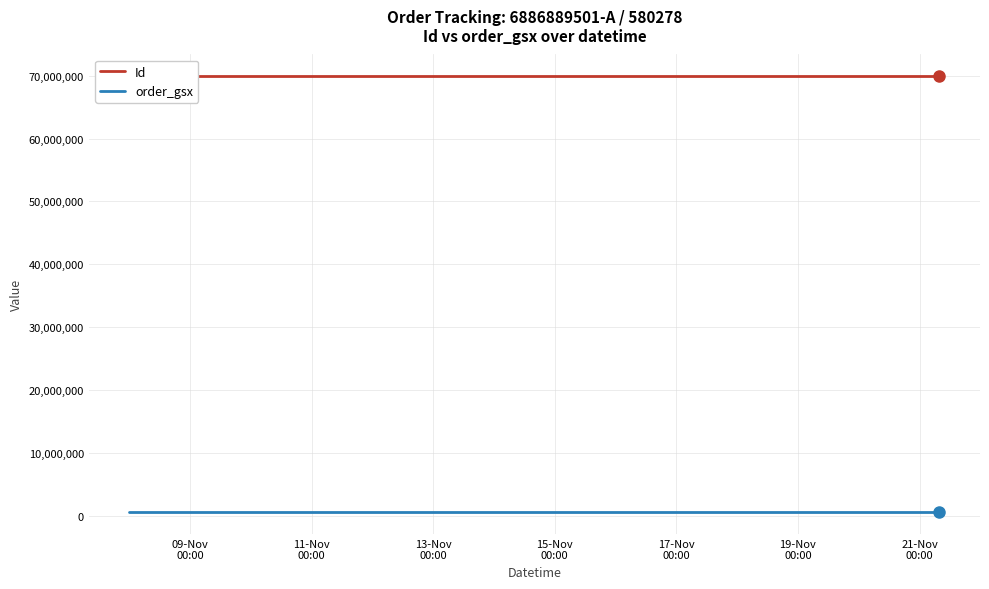

Does the chart display data point markers on the line(s)?

No